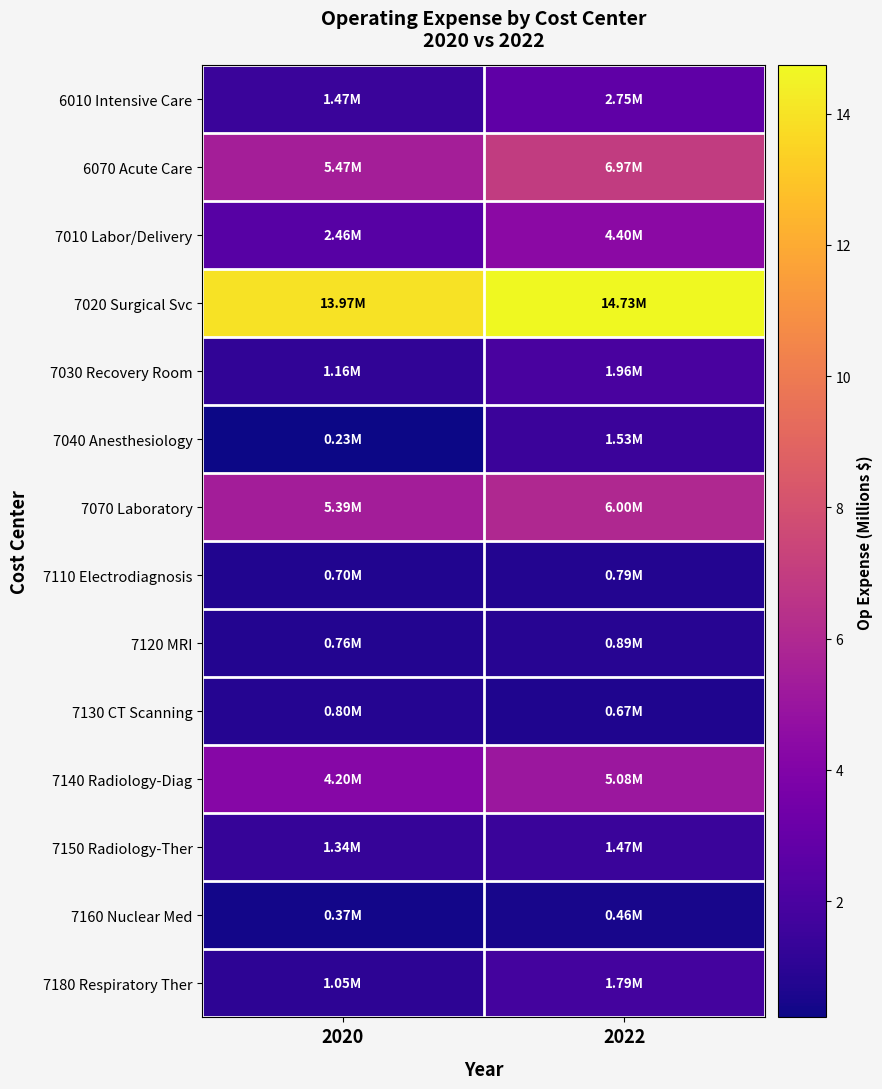

At how many categories does at least one series exceed 14?

1